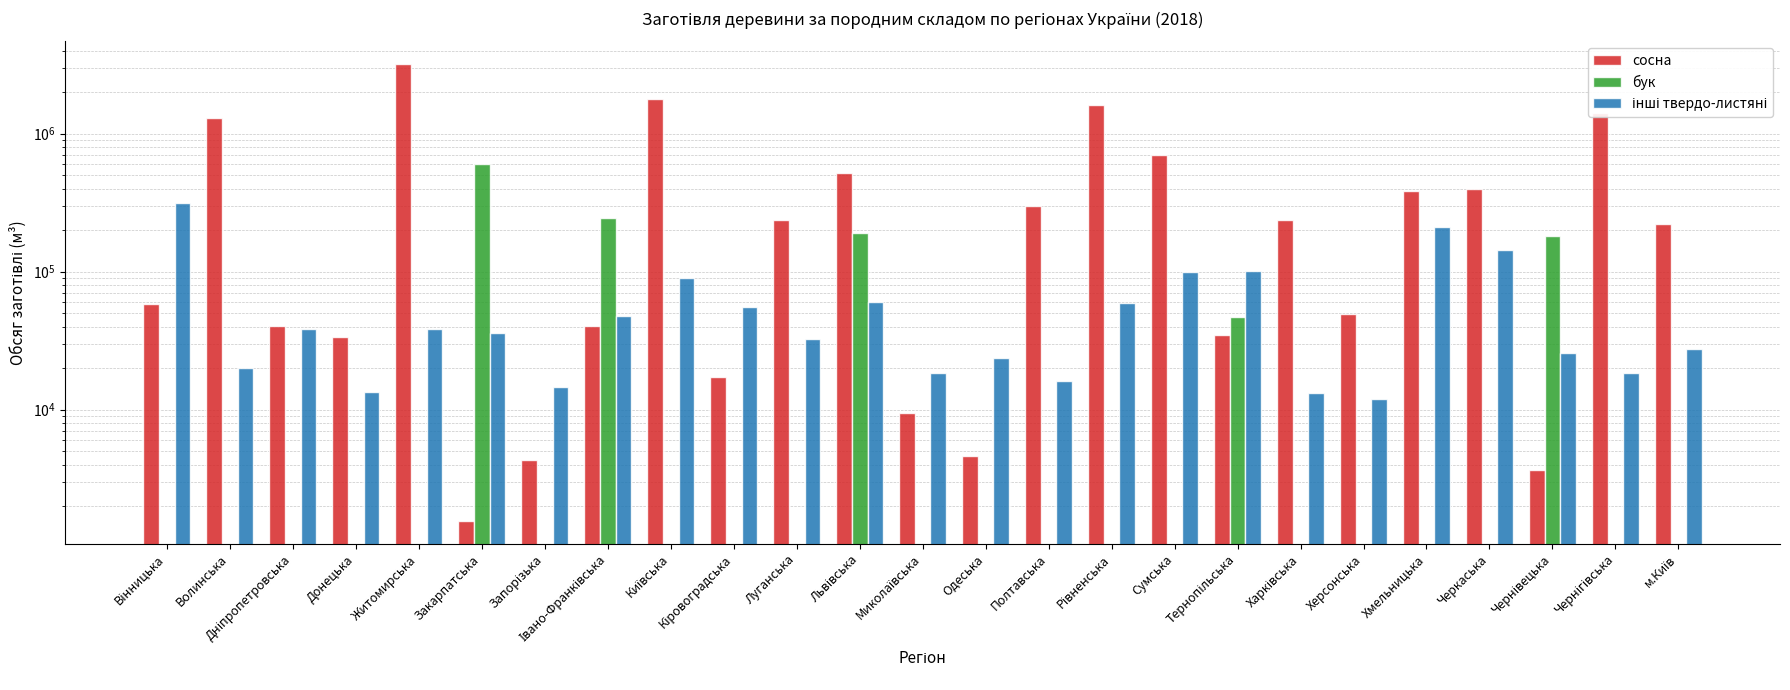

Which series has the largest total across all categories?

сосна